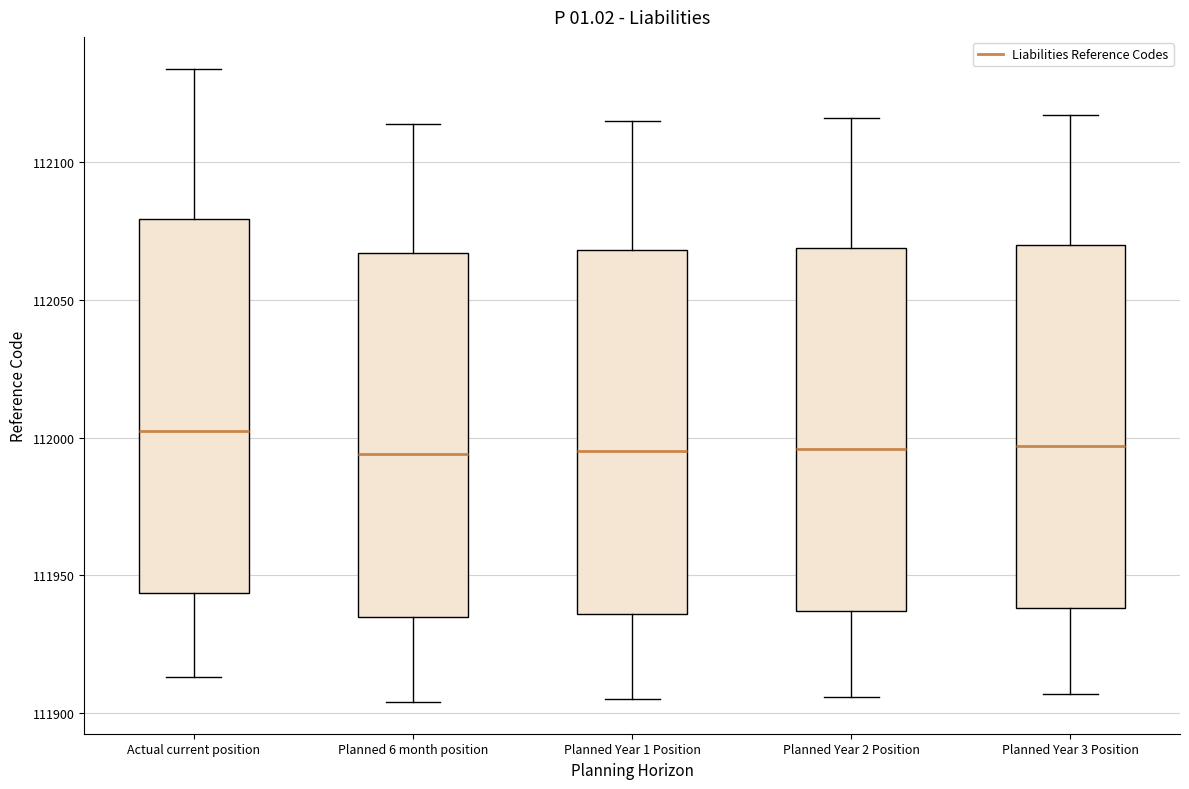

Reading left to right, transcribe this box plot: for each box, give where its median line is, the range the box spans, and where its two whiskers end, as read against the y-axis. The values are not printed on the chart, so give them approximately, as read against the axis.

Actual current position: median 112005, box 111945 to 112080, whiskers 111915 to 112135
Planned 6 month position: median 111995, box 111935 to 112065, whiskers 111905 to 112115
Planned Year 1 Position: median 111995, box 111935 to 112070, whiskers 111905 to 112115
Planned Year 2 Position: median 111995, box 111935 to 112070, whiskers 111905 to 112115
Planned Year 3 Position: median 111995, box 111940 to 112070, whiskers 111905 to 112115